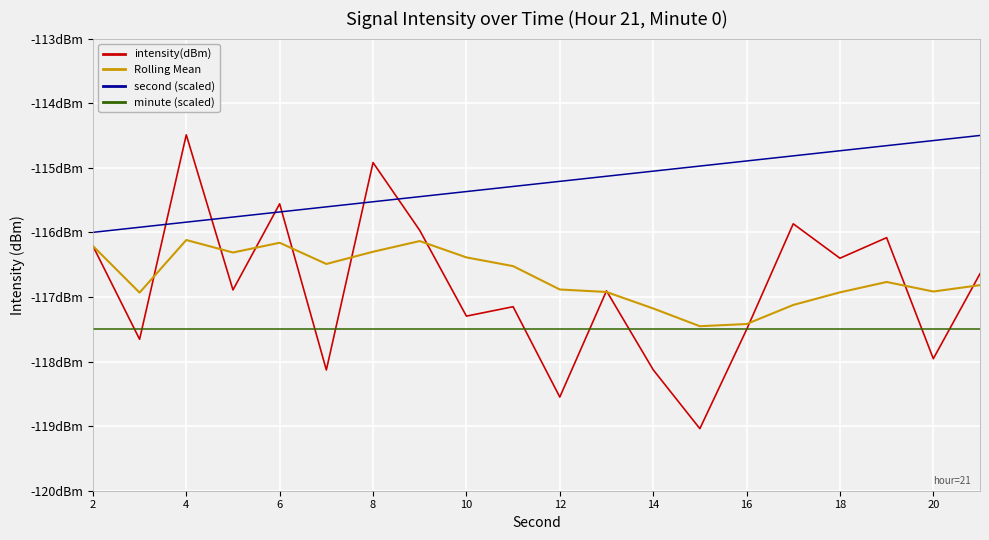

Does the chart display data point markers on the line(s)?

No